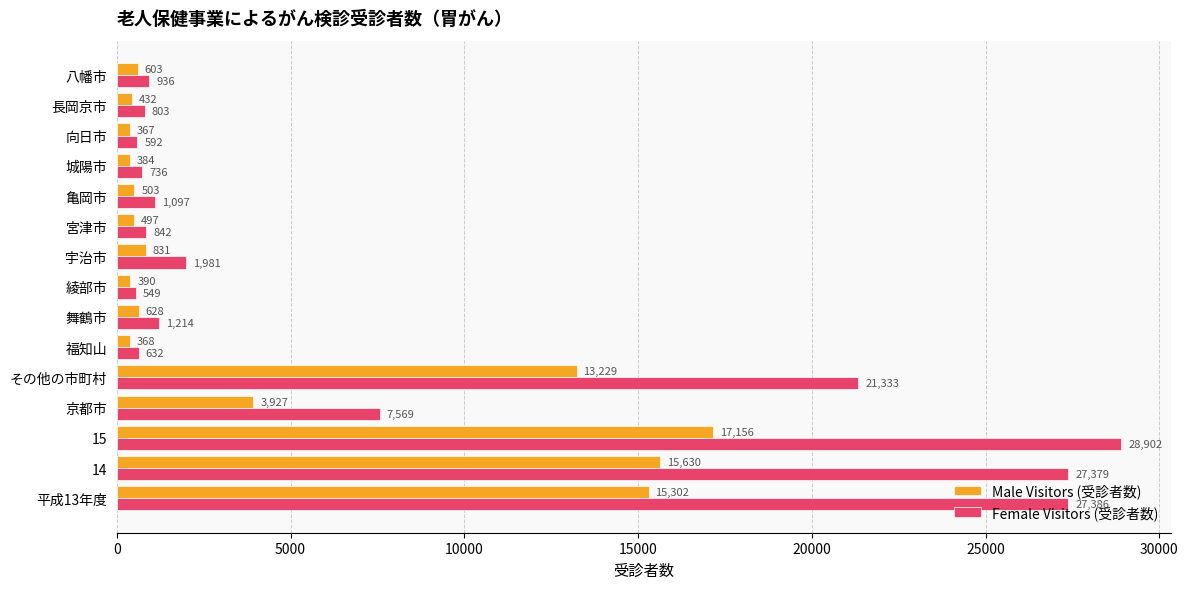

Rank the categories by Male Visitors (受診者数) value from lowest to highest.

向日市, 福知山, 城陽市, 綾部市, 長岡京市, 宮津市, 亀岡市, 八幡市, 舞鶴市, 宇治市, 京都市, その他の市町村, 平成13年度, 14, 15